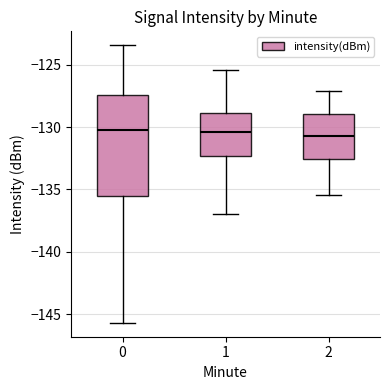

Reading left to right, transcribe this box plot: for each box, give where its median line is, the range the box spans, and where its two whiskers end, as read against the y-axis. The values are not printed on the chart, so give them approximately, as read against the axis.

0: median -130.5, box -135.5 to -127.5, whiskers -145.5 to -123.5
1: median -130.5, box -132.5 to -129.0, whiskers -137.0 to -125.5
2: median -130.5, box -132.5 to -129.0, whiskers -135.5 to -127.0